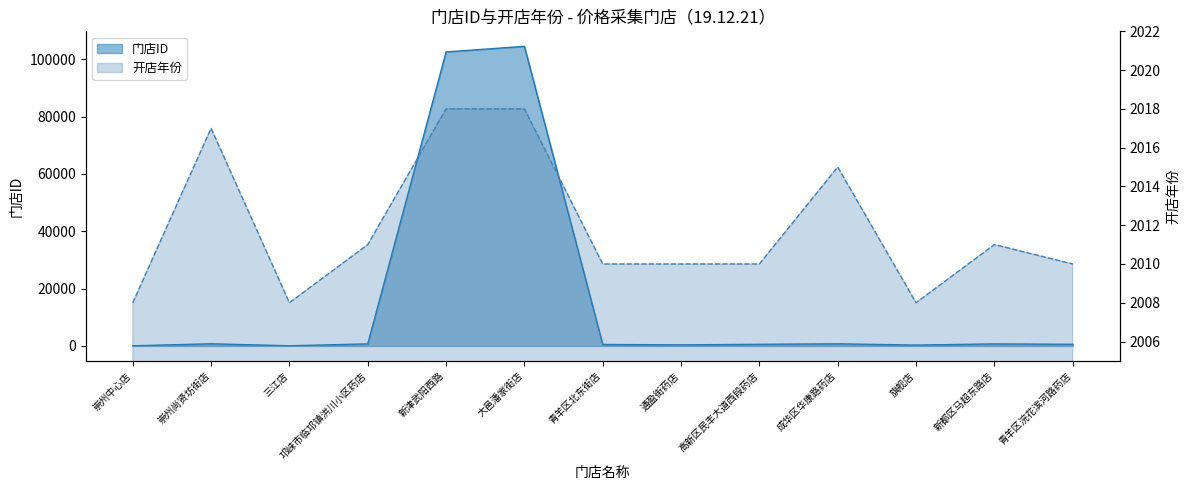

True or false: 开店年份 and 门店ID intersect in this chart.

True